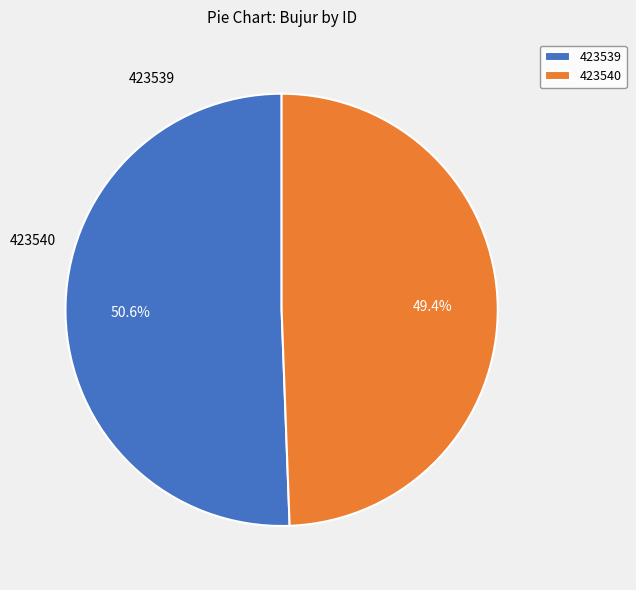

To the nearest percent, what percentage of the pie is 423539?

51%